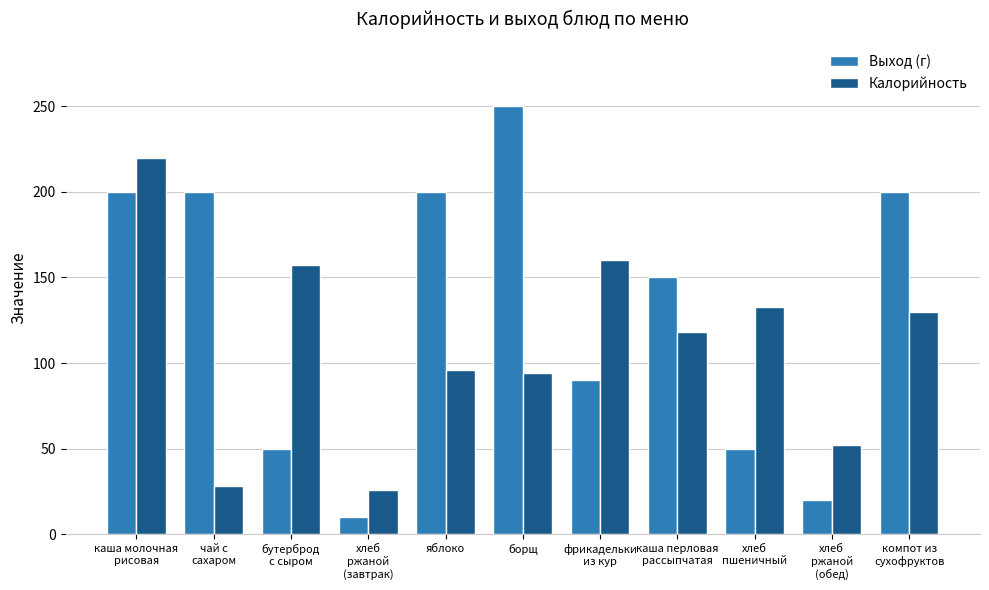

At хлеб
пшеничный, list the series in order from smallest to largest.

Выход (г), Калорийность